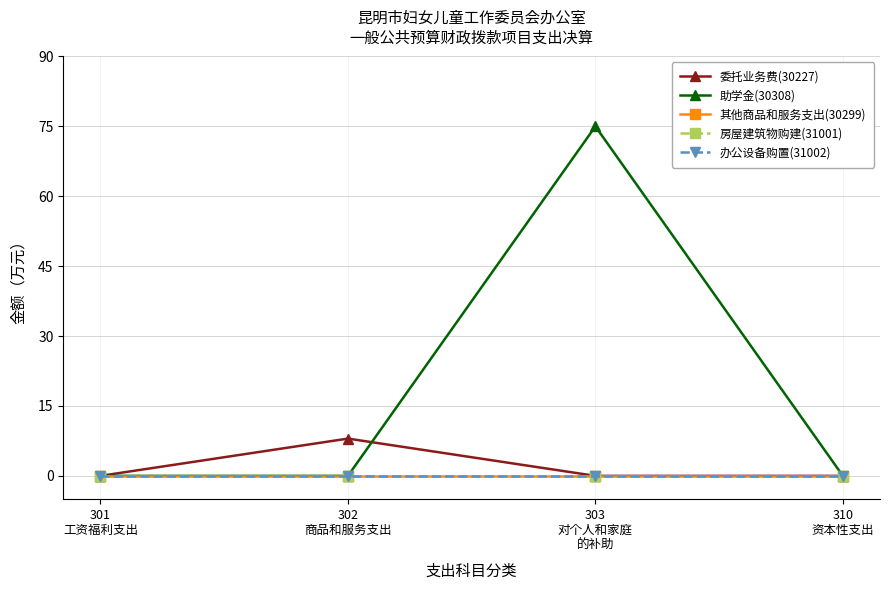

Does the chart have visible grid lines?

Yes